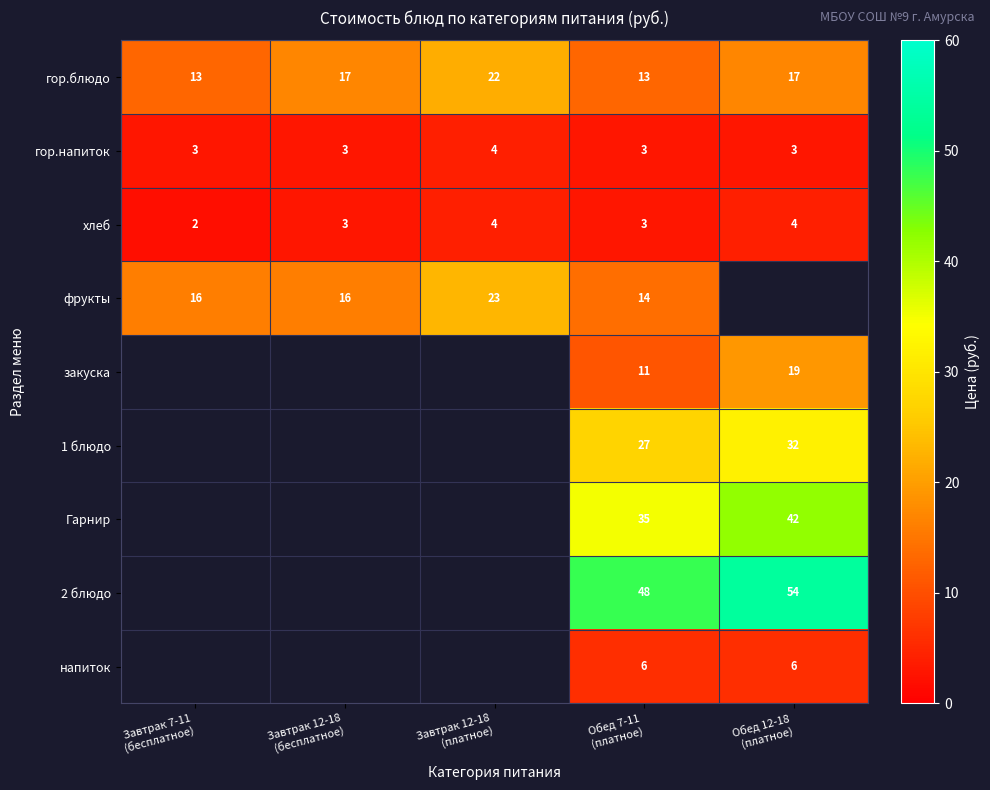

What is the maximum value for хлеб?

4